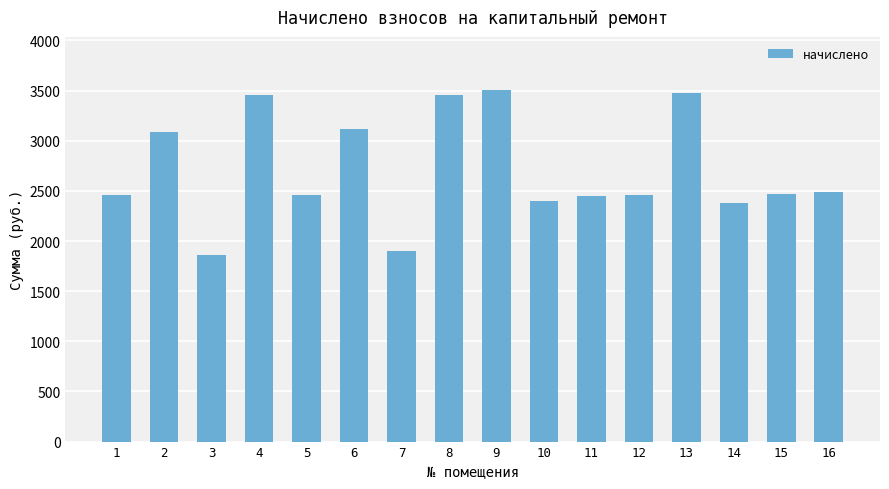

What is the difference between the values at 9 and 3?

1649.8